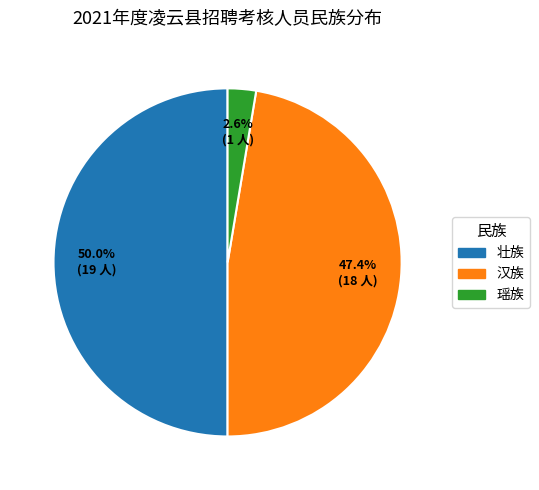

Rank the categories by value from highest to lowest.

壮族, 汉族, 瑶族